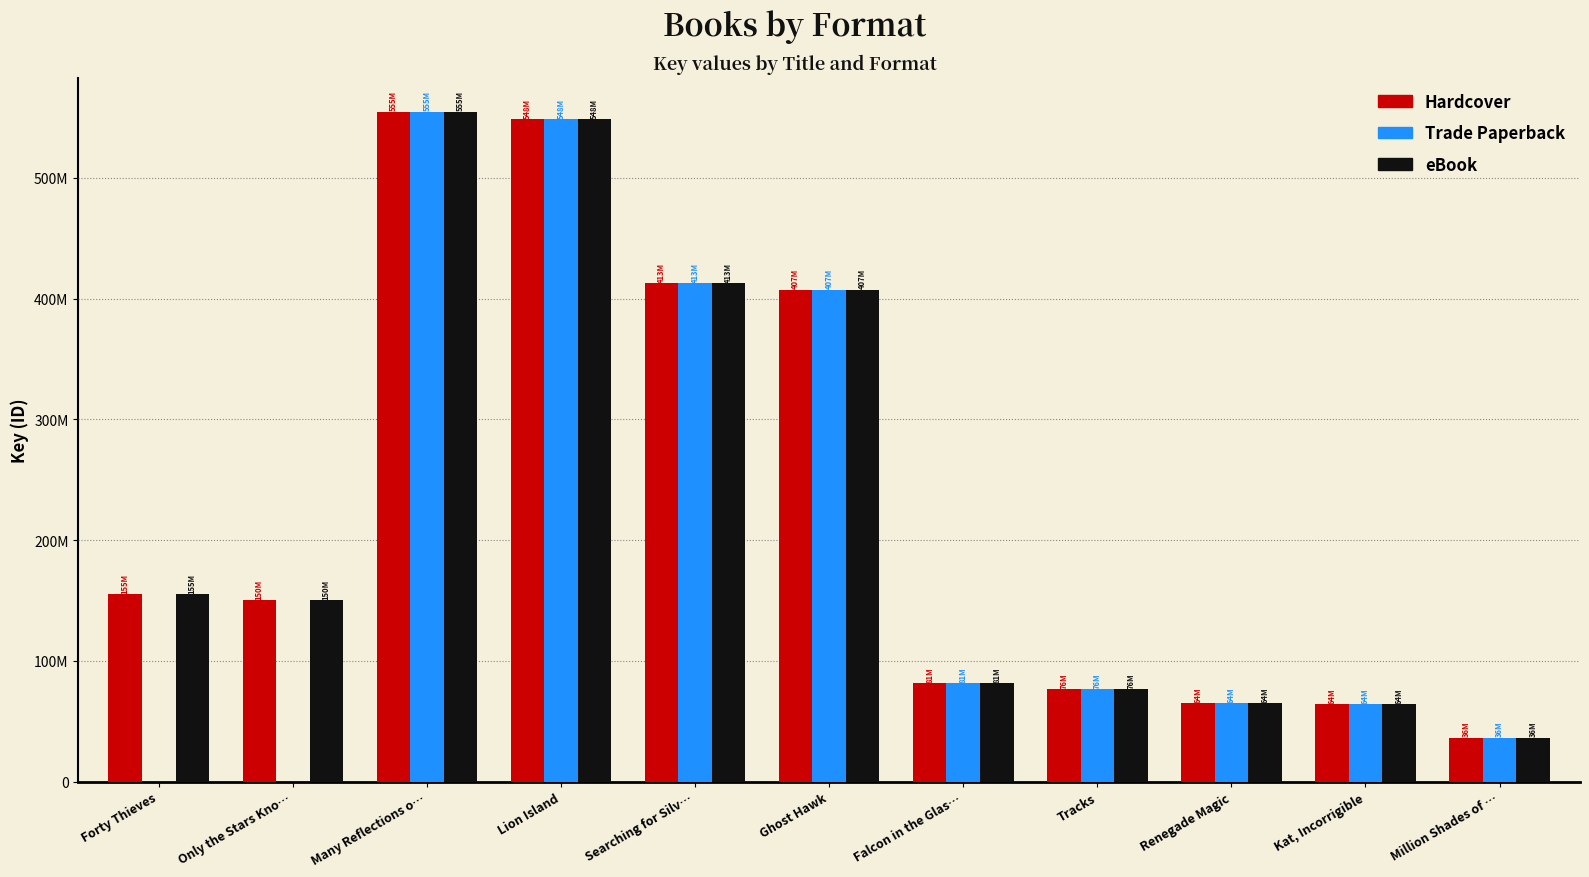

Reading left to right, extract all data points from this chart.

Hardcover: Forty Thieves=155216625	Only the Stars Kno…=150610039	Many Reflections o…=555042073	Lion Island=548564762	Searching for Silv…=413237225	Ghost Hawk=407602510	Falcon in the Glas…=81661137	Tracks=76847379	Renegade Magic=64819042	Kat, Incorrigible=64479023	Million Shades of …=36552809
Trade Paperback: Forty Thieves=0	Only the Stars Kno…=0	Many Reflections o…=555042073	Lion Island=548564762	Searching for Silv…=413237225	Ghost Hawk=407602510	Falcon in the Glas…=81661137	Tracks=76847379	Renegade Magic=64819042	Kat, Incorrigible=64479023	Million Shades of …=36552809
eBook: Forty Thieves=155216625	Only the Stars Kno…=150610039	Many Reflections o…=555042073	Lion Island=548564762	Searching for Silv…=413237225	Ghost Hawk=407602510	Falcon in the Glas…=81661137	Tracks=76847379	Renegade Magic=64819042	Kat, Incorrigible=64479023	Million Shades of …=36552809